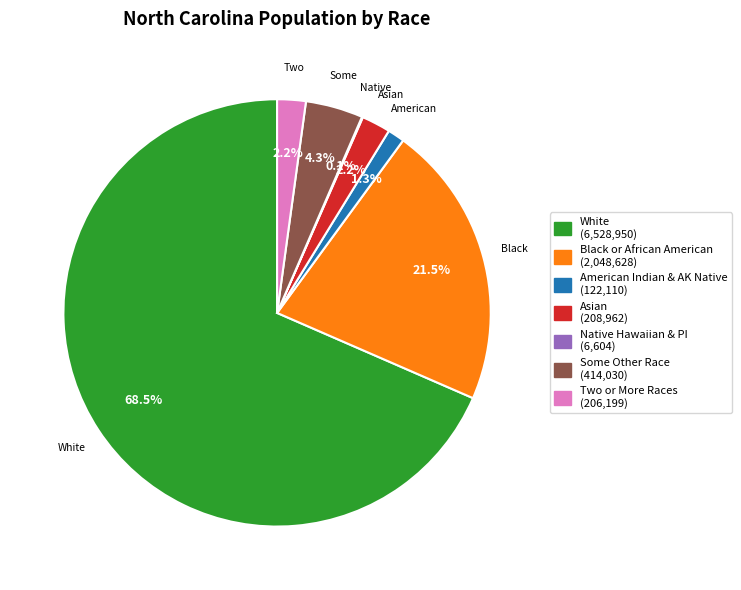

Does any single category account for the majority?

Yes